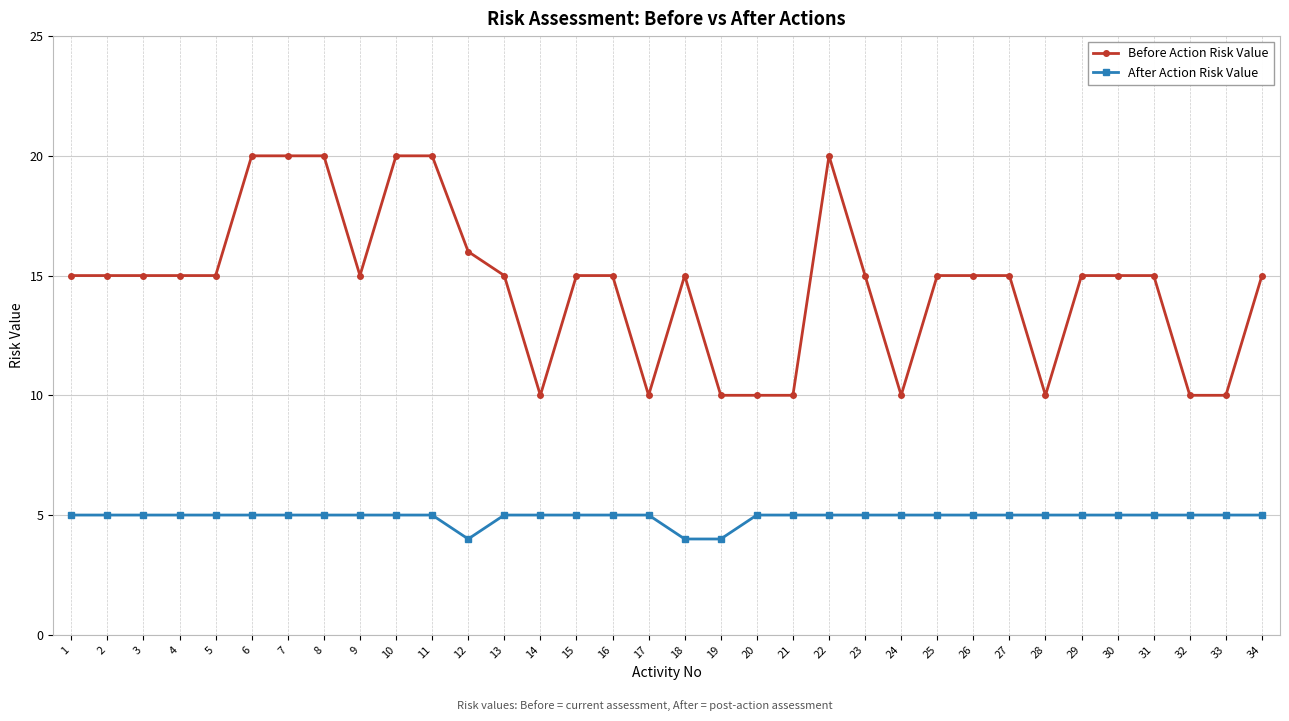

Does the chart have visible grid lines?

Yes